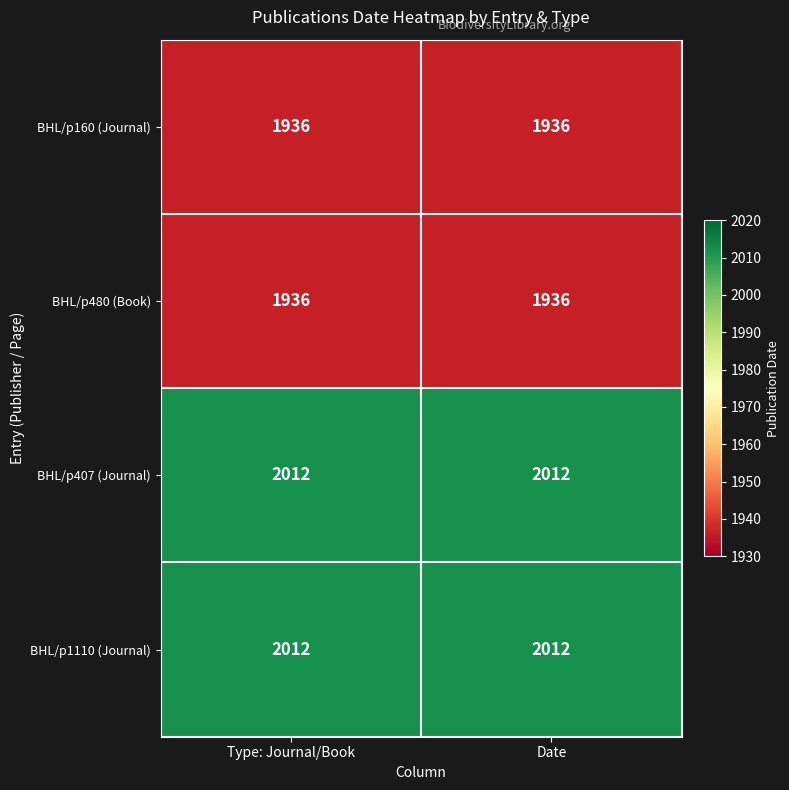

What is the total value across all series at Type: Journal/Book?

7896